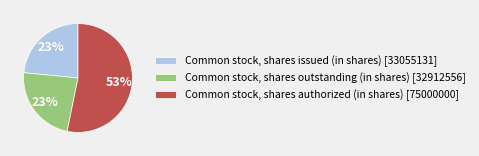

Is it true that Common stock, shares issued (in shares) is 23% of the pie?

True